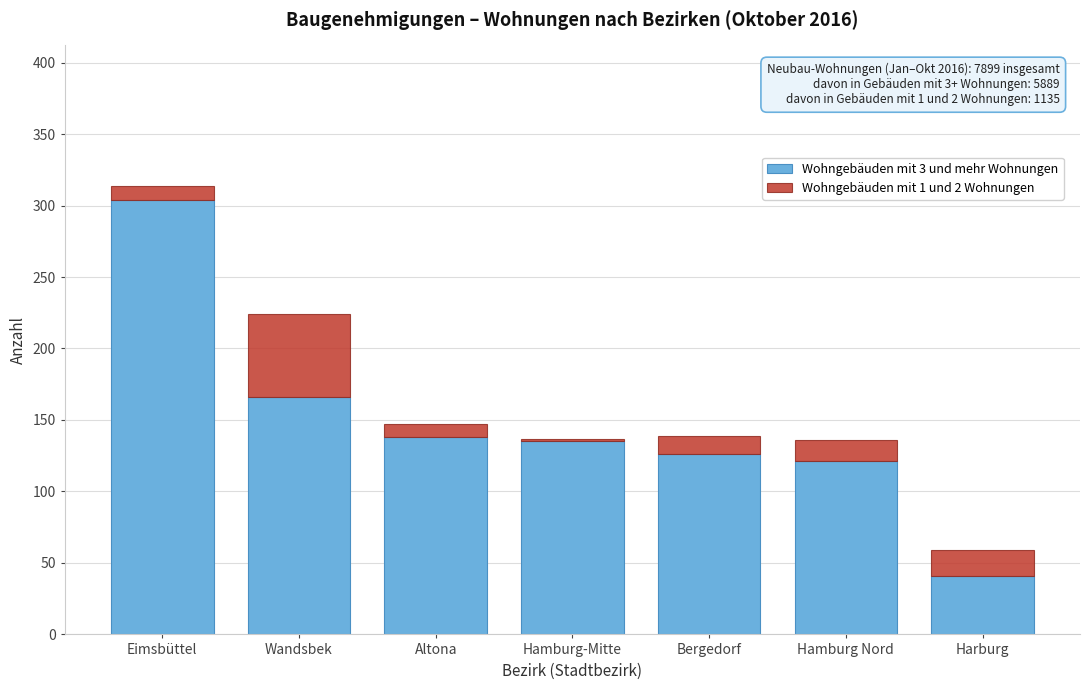

Reading left to right, list the values for the Wohngebäuden mit 3 und mehr Wohnungen series.

304	166	138	135	126	121	41